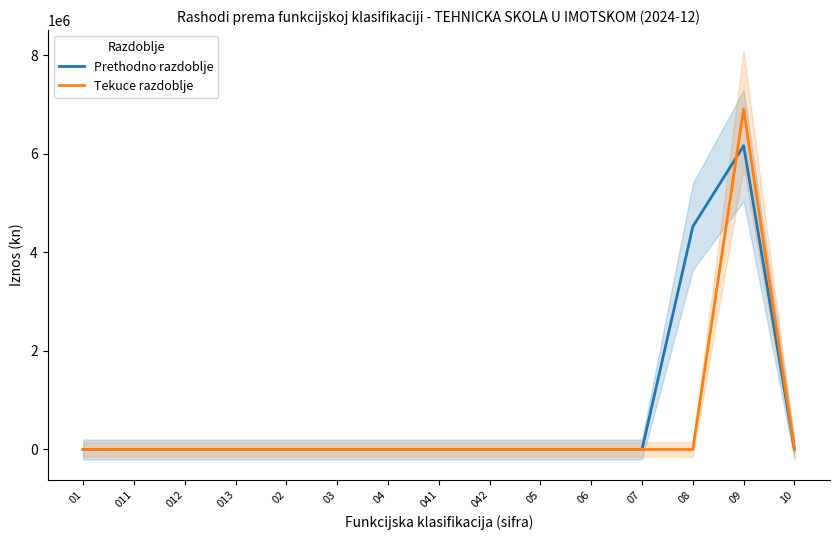

Which category has the lowest value across all series?

01